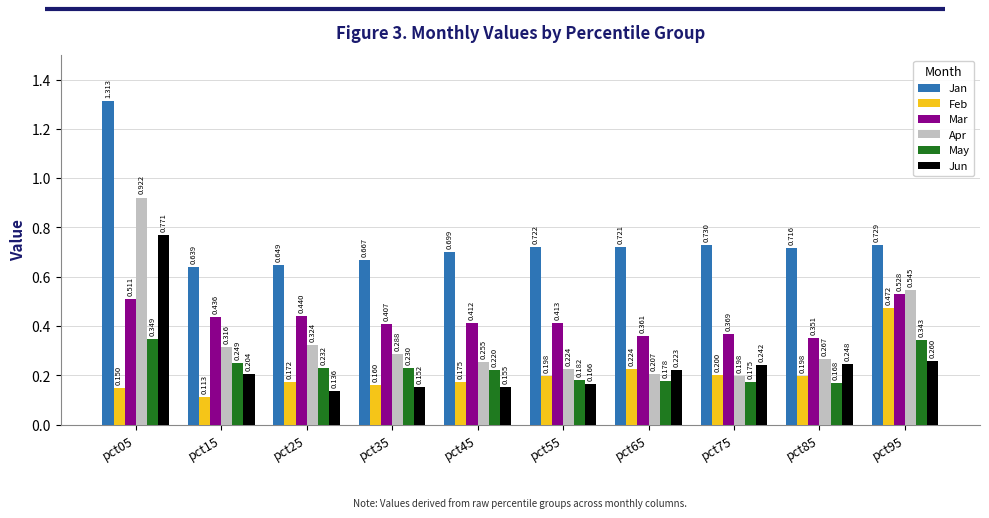

What is the sum of all Mar values?

4.2